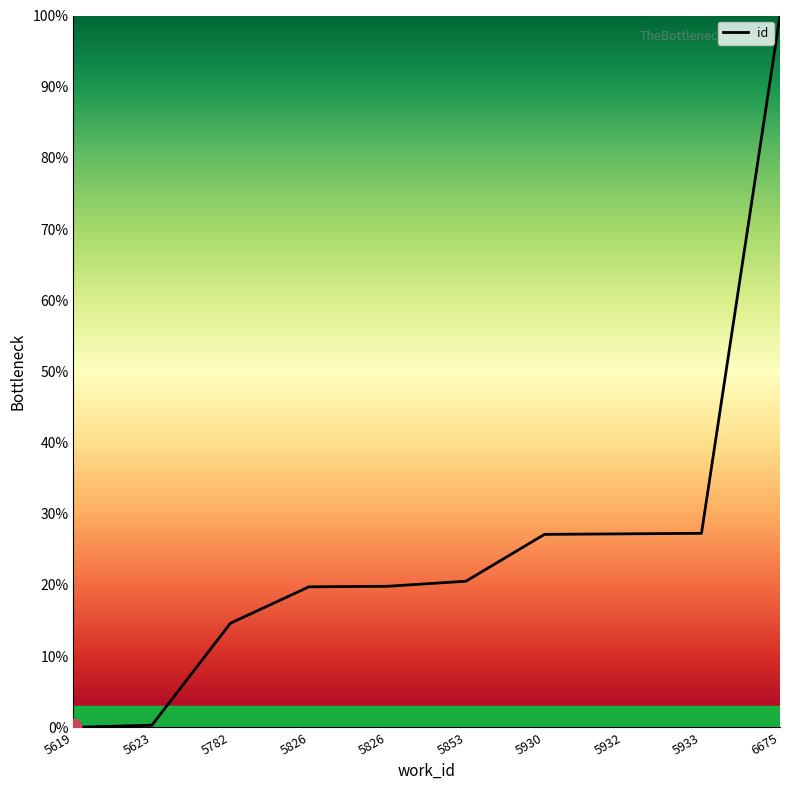

What is the change in value from 5623 to 5782?

+14.3